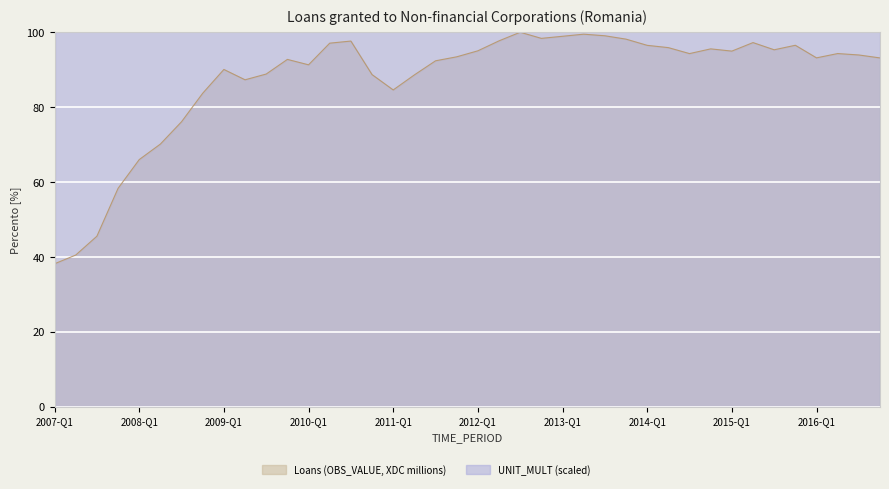

What is the difference between the highest and lowest values at 29?

1807.9